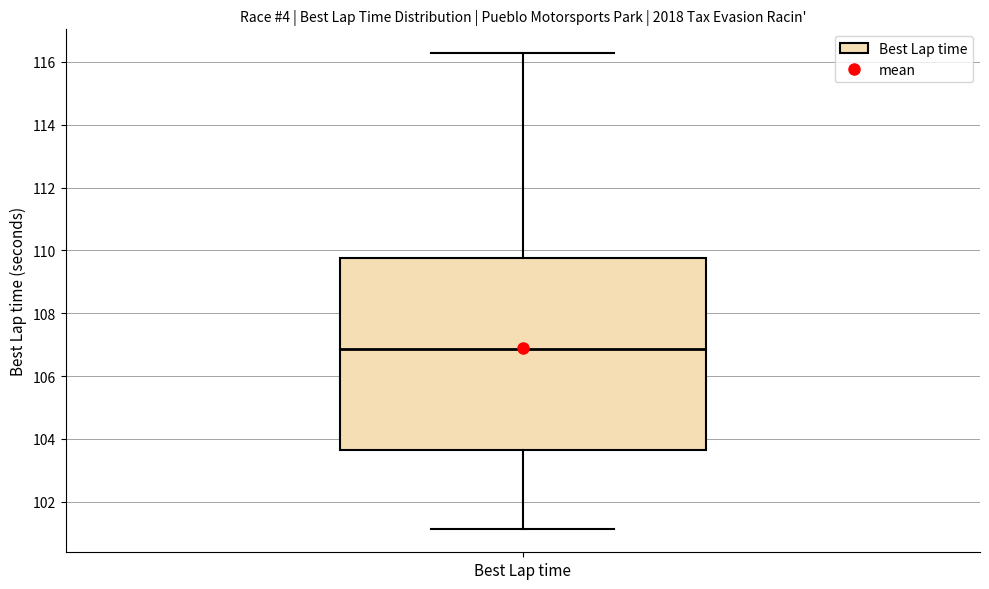

Transcribe this box plot: give where the median line is, the range the box spans, and where the two whiskers end, as read against the y-axis. The values are not printed on the chart, so give them approximately, as read against the axis.

median 106.8, box 103.6 to 109.8, whiskers 101.2 to 116.2